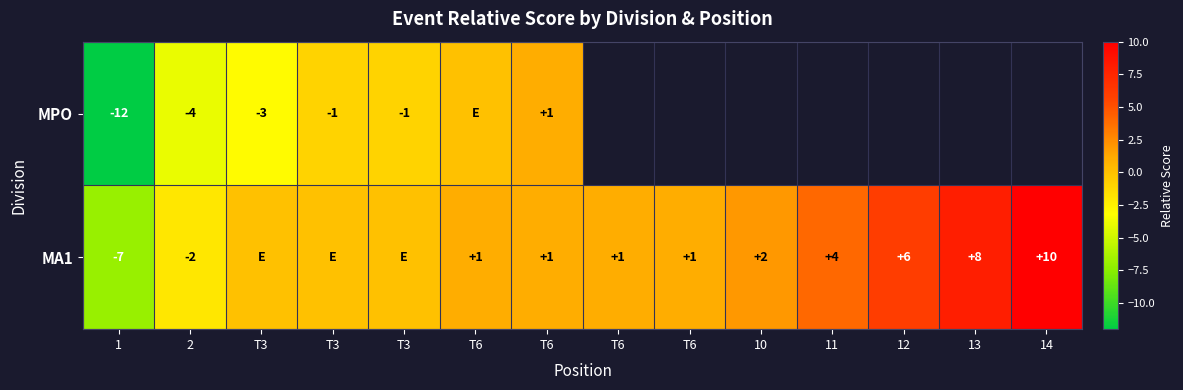

Is it true that MA1 equals 6.1 at 11?

False